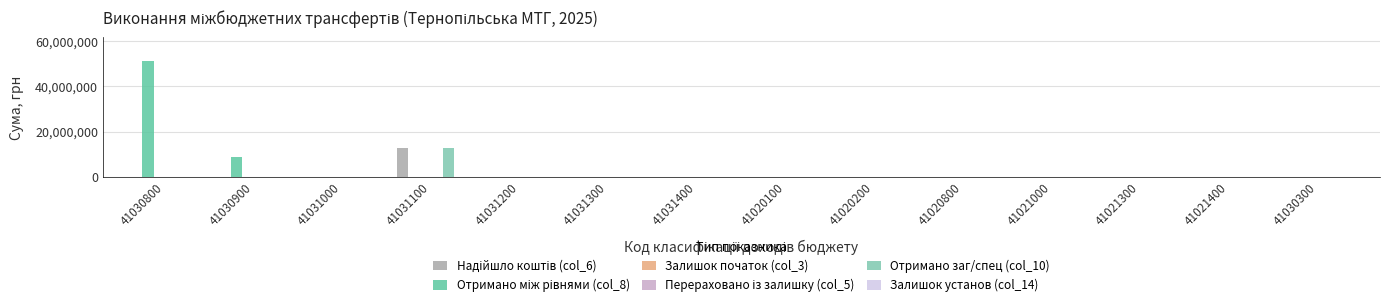

Which category has the lowest value across all series?

41030800